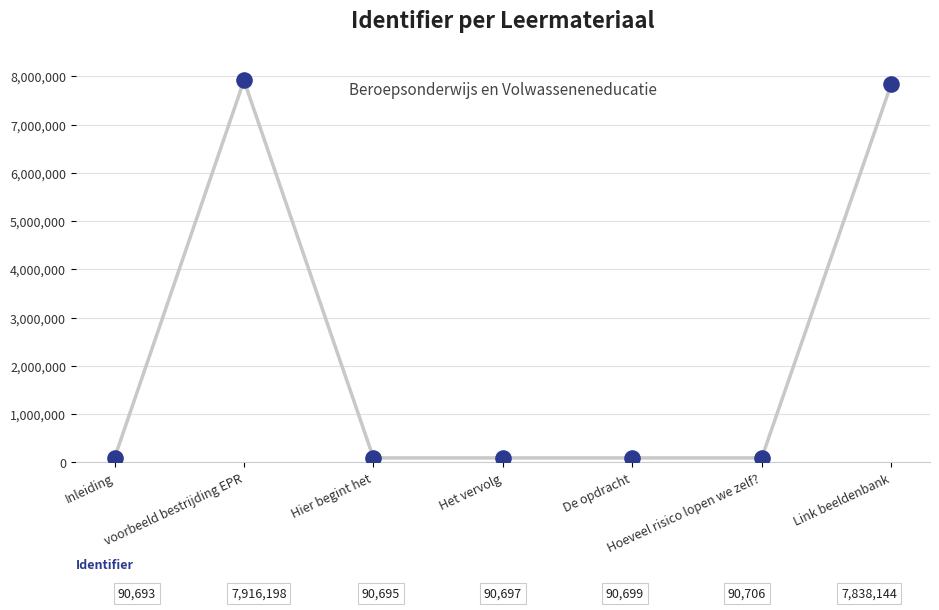

What is the range of Y values (max minus min)?

7825505